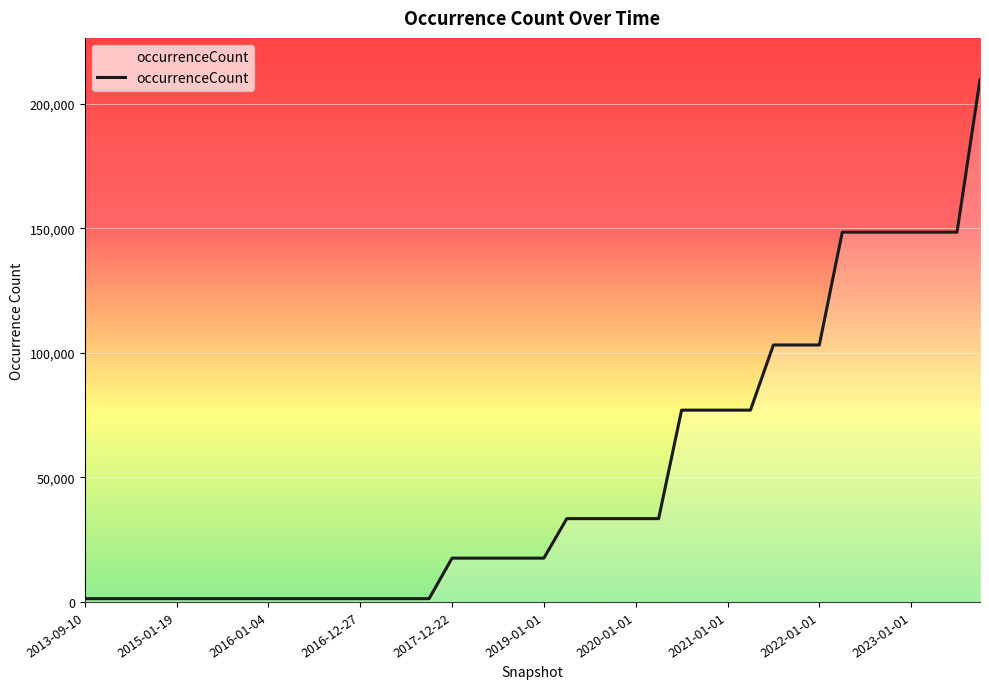

Where is the data nearest to the value 105506?

30